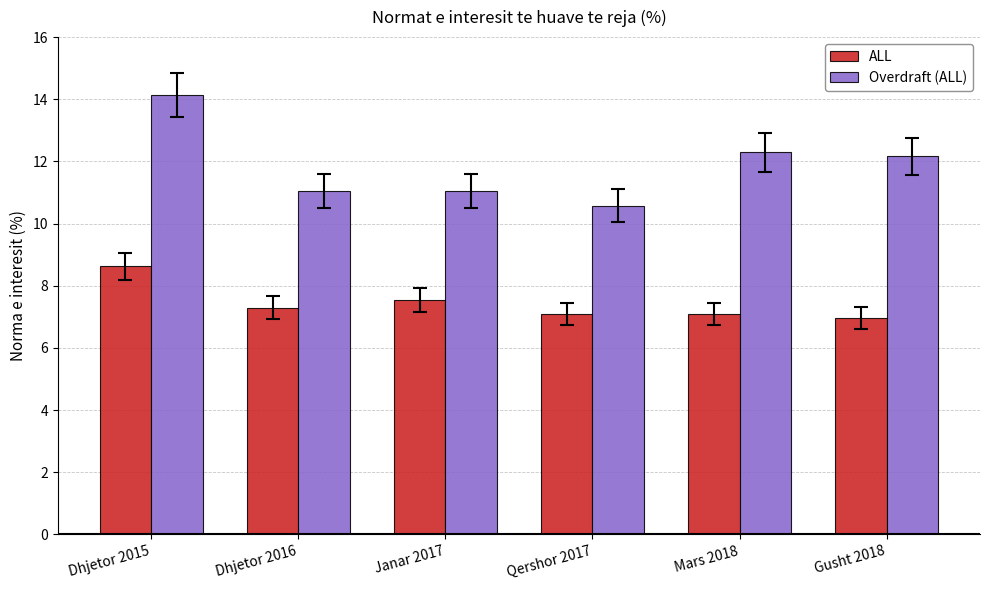

Reading right to left, extract all data points from this chart.

ALL: Gusht 2018=7.0	Mars 2018=7.1	Qershor 2017=7.1	Janar 2017=7.5	Dhjetor 2016=7.3	Dhjetor 2015=8.6
Overdraft (ALL): Gusht 2018=12.2	Mars 2018=12.3	Qershor 2017=10.6	Janar 2017=11.1	Dhjetor 2016=11.1	Dhjetor 2015=14.2